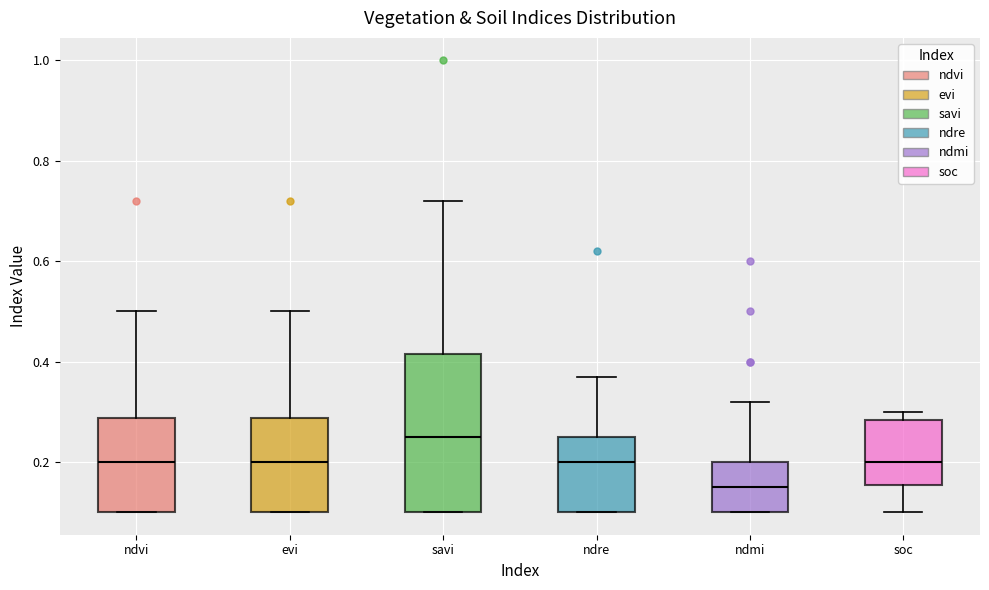

Which box is the tallest, from its lower edge to its upper edge?

savi